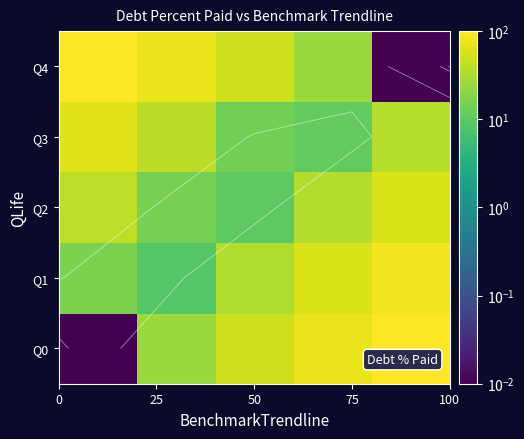

How many data points in Q1 are above 33?

3